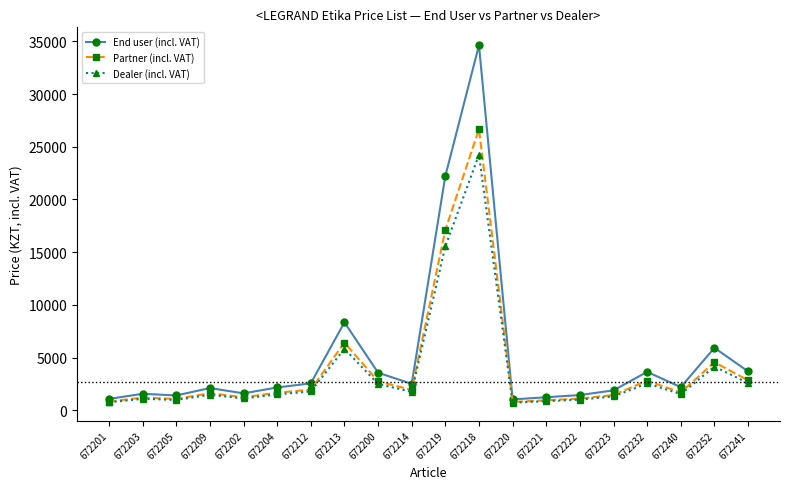

Count the number of data series in this chart.

3